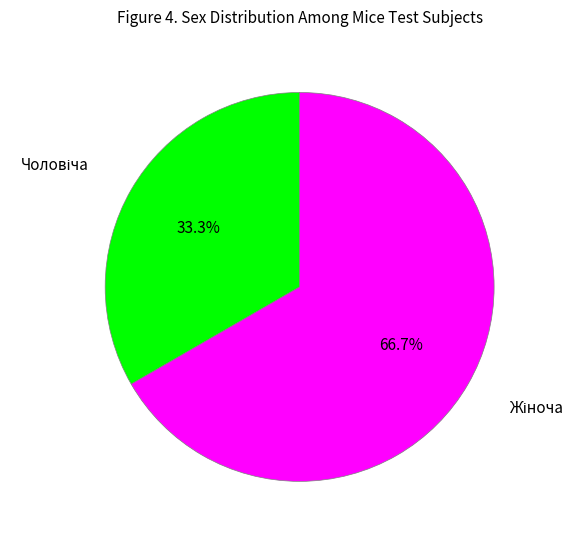

How many slices are in this pie chart?

2